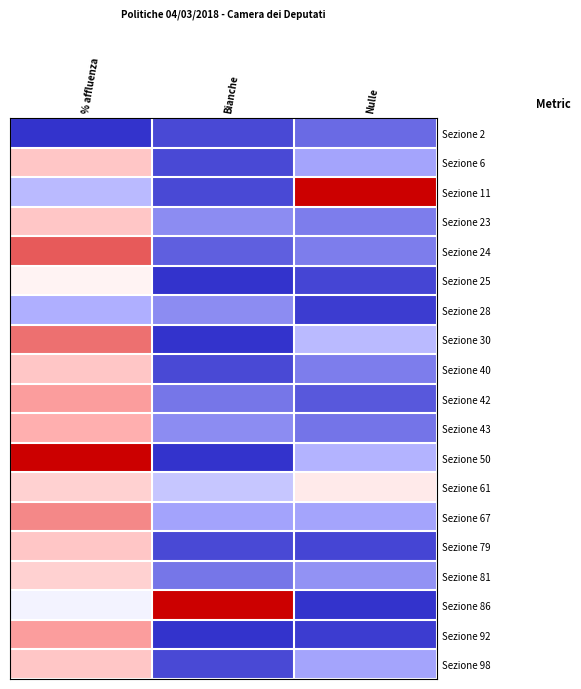

Reading right to left, what are all the values shown in this chart?

Sezione 2: Nulle=0.1	Bianche=0.0	% affluenza=0.0
Sezione 6: Nulle=0.2	Bianche=0.0	% affluenza=0.7
Sezione 11: Nulle=1.0	Bianche=0.0	% affluenza=0.3
Sezione 23: Nulle=0.2	Bianche=0.2	% affluenza=0.7
Sezione 24: Nulle=0.2	Bianche=0.1	% affluenza=0.9
Sezione 25: Nulle=0.0	Bianche=0.0	% affluenza=0.5
Sezione 28: Nulle=0.0	Bianche=0.2	% affluenza=0.3
Sezione 30: Nulle=0.3	Bianche=0.0	% affluenza=0.8
Sezione 40: Nulle=0.2	Bianche=0.0	% affluenza=0.7
Sezione 42: Nulle=0.1	Bianche=0.1	% affluenza=0.8
Sezione 43: Nulle=0.1	Bianche=0.2	% affluenza=0.7
Sezione 50: Nulle=0.3	Bianche=0.0	% affluenza=1.0
Sezione 61: Nulle=0.6	Bianche=0.3	% affluenza=0.6
Sezione 67: Nulle=0.2	Bianche=0.2	% affluenza=0.8
Sezione 79: Nulle=0.0	Bianche=0.0	% affluenza=0.7
Sezione 81: Nulle=0.2	Bianche=0.1	% affluenza=0.6
Sezione 86: Nulle=0.0	Bianche=1.0	% affluenza=0.5
Sezione 92: Nulle=0.0	Bianche=0.0	% affluenza=0.8
Sezione 98: Nulle=0.2	Bianche=0.0	% affluenza=0.7